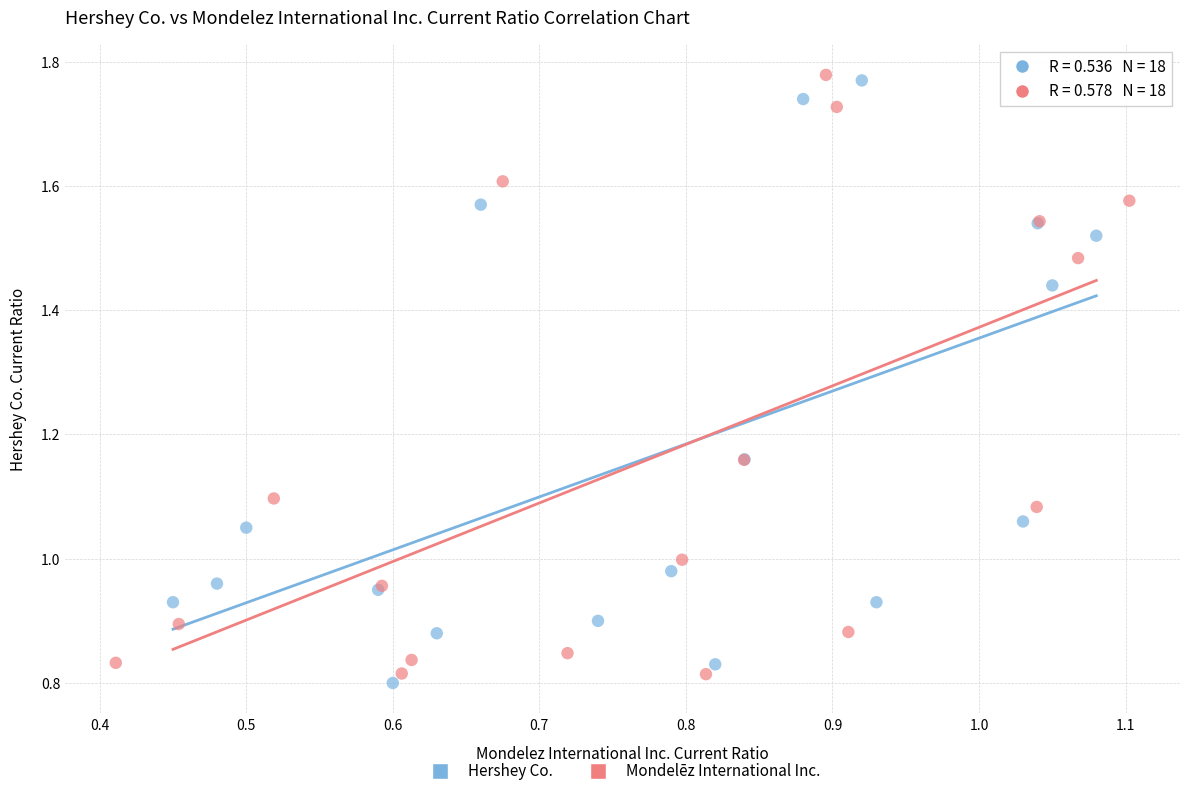

Which series reaches the maximum Y coordinate?

Mondelēz International Inc.